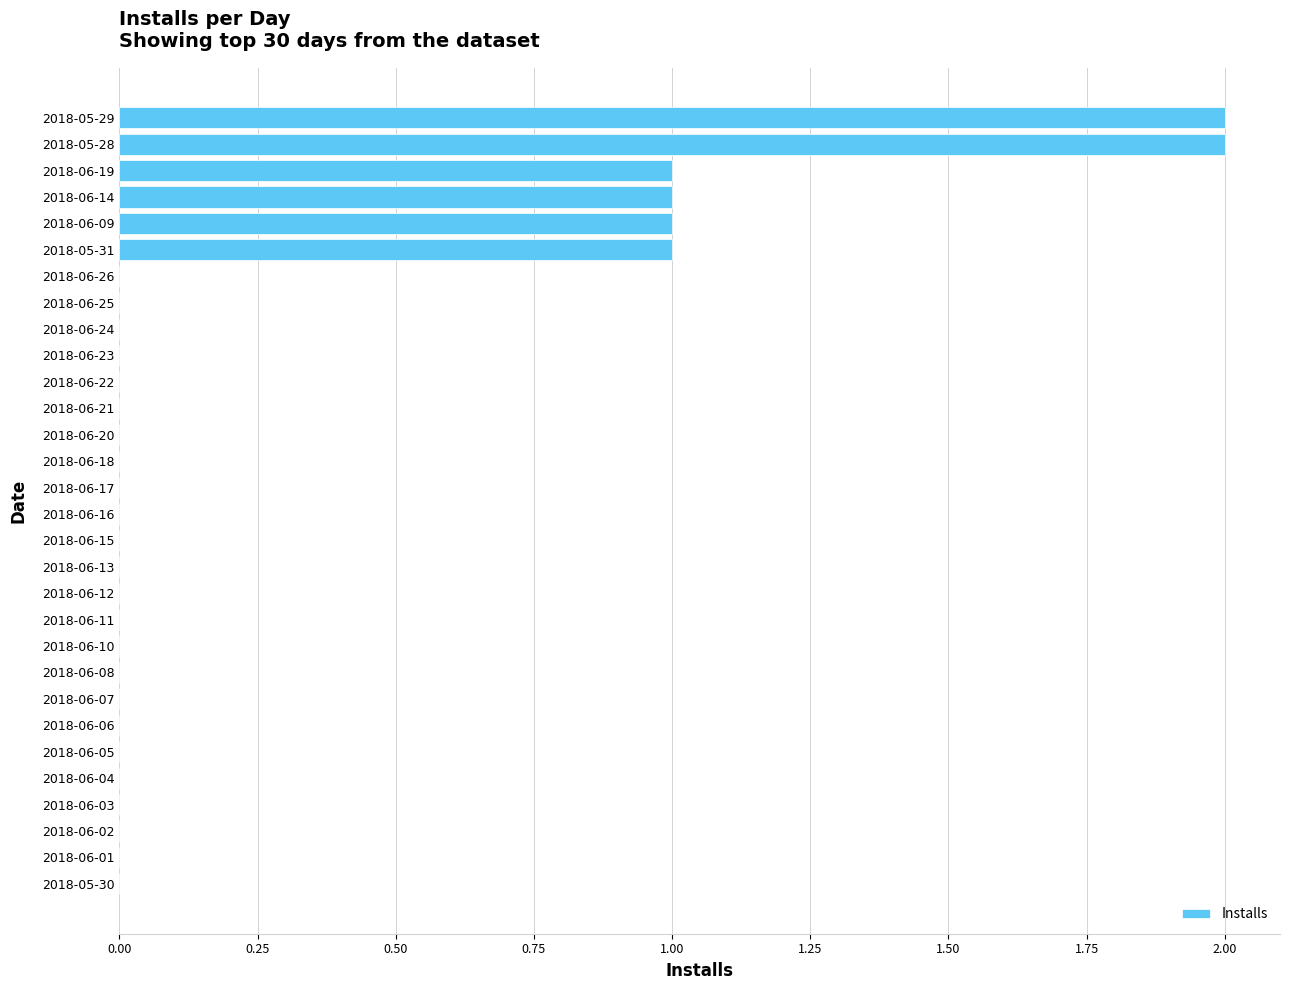

What is the change in value from 2018-06-16 to 2018-06-14?

+1